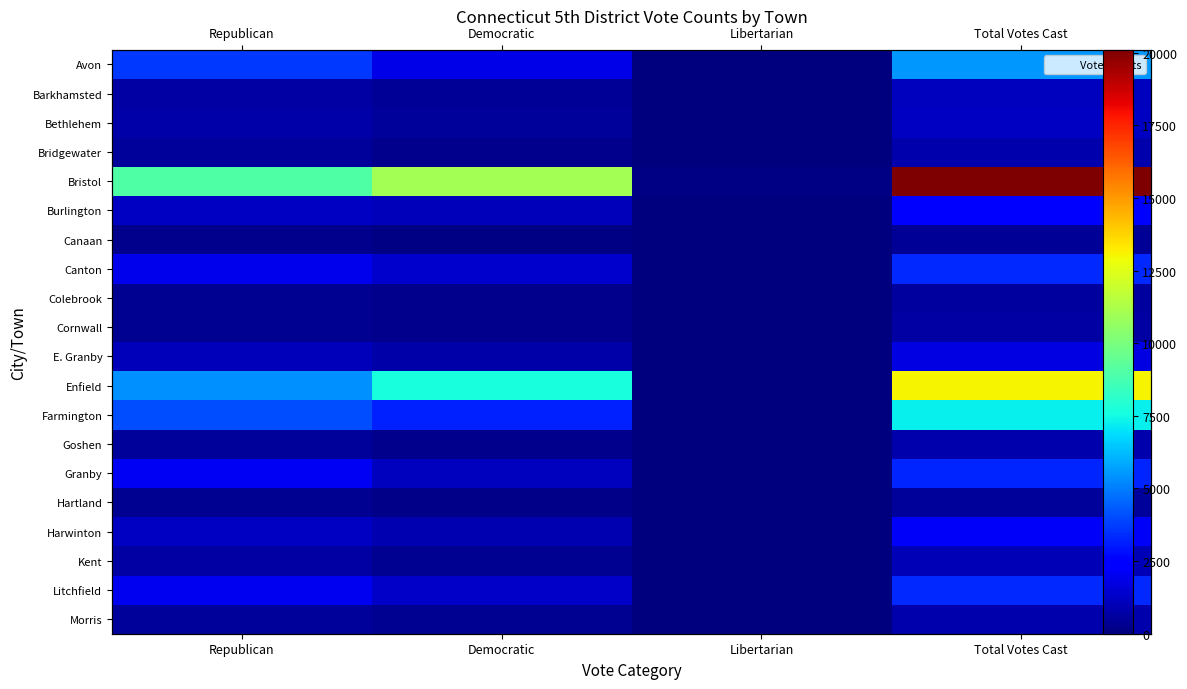

Which series changed the most between Republican and Libertarian?

Bristol